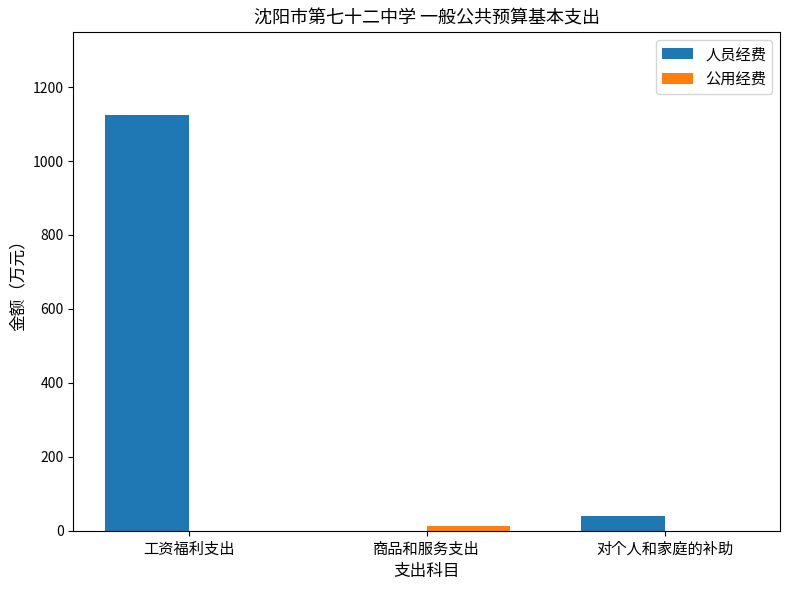

At which category is the sum across all series the highest?

工资福利支出